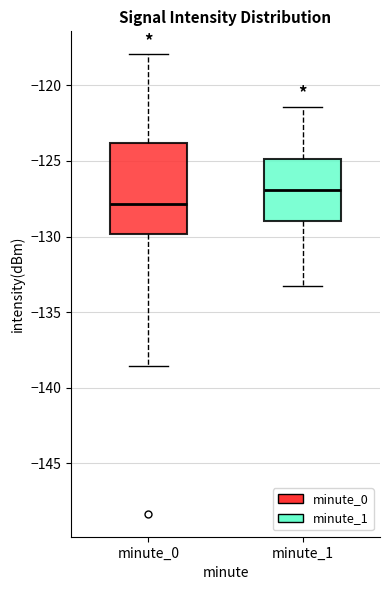

Reading left to right, read every box against the y-axis: the position of its median line, the range the box covers, and the ends of its whiskers. The values are not printed on the chart, so give them approximately, as read against the axis.

minute_0: median -128.0, box -130.0 to -124.0, whiskers -138.5 to -118.0
minute_1: median -127.0, box -129.0 to -125.0, whiskers -133.5 to -121.5